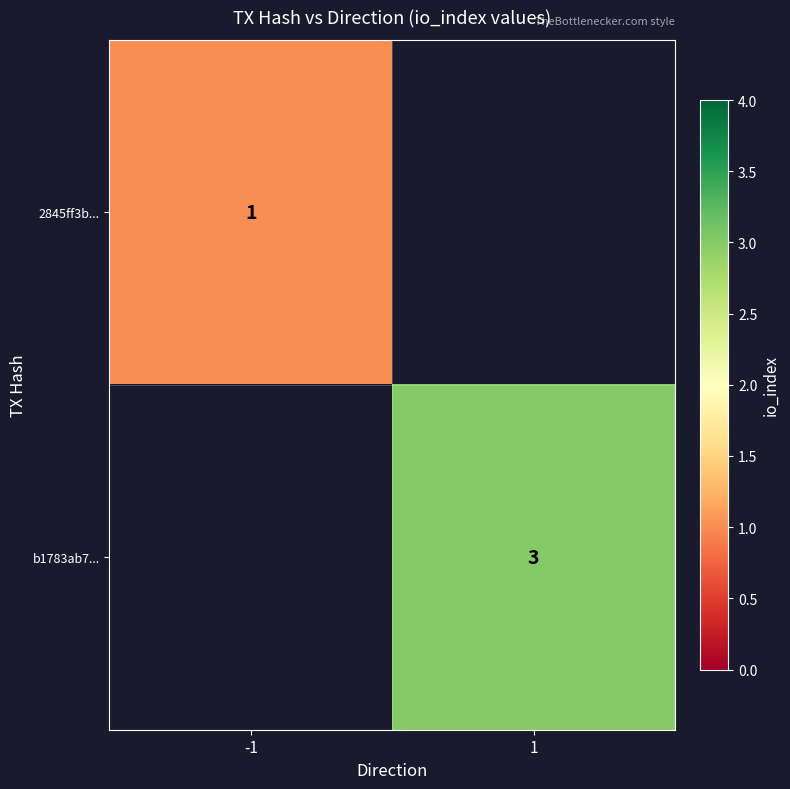

The value of 2845ff3b... at -1 is 0. True or false?

False